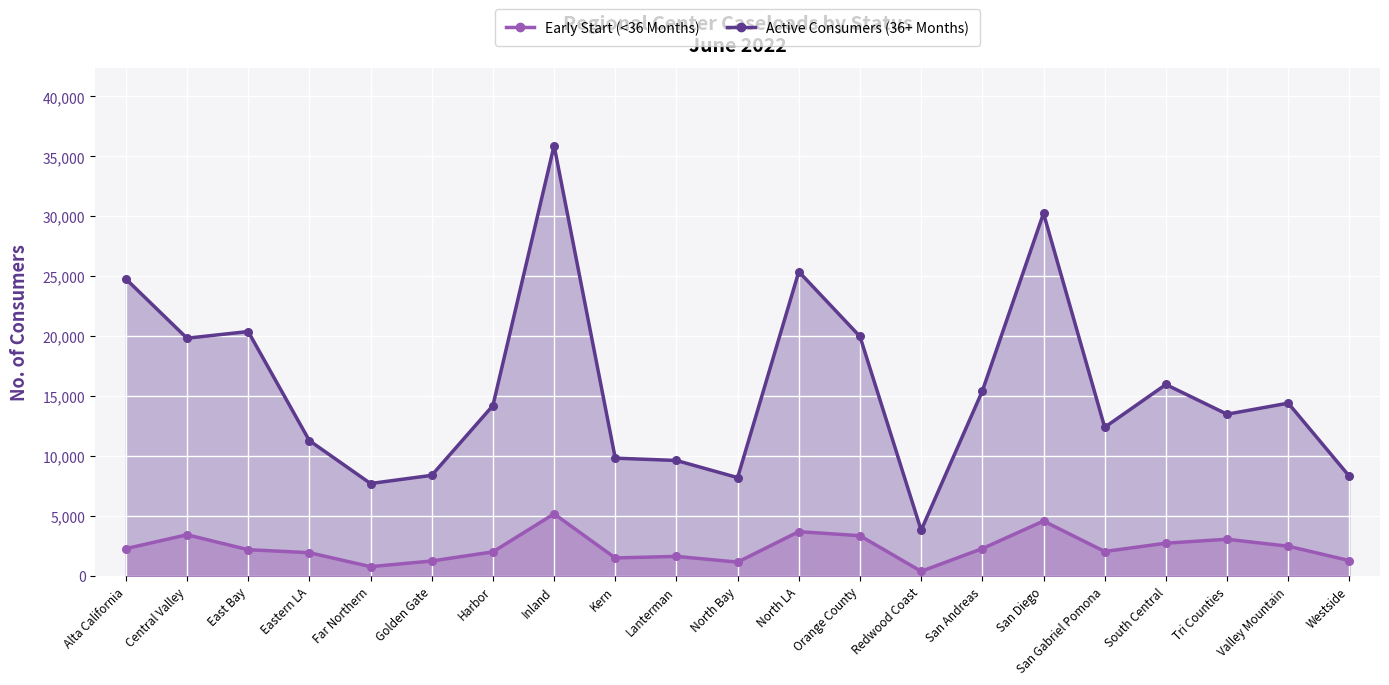

Which series reaches the minimum Y coordinate?

Early Start (<36 Months)